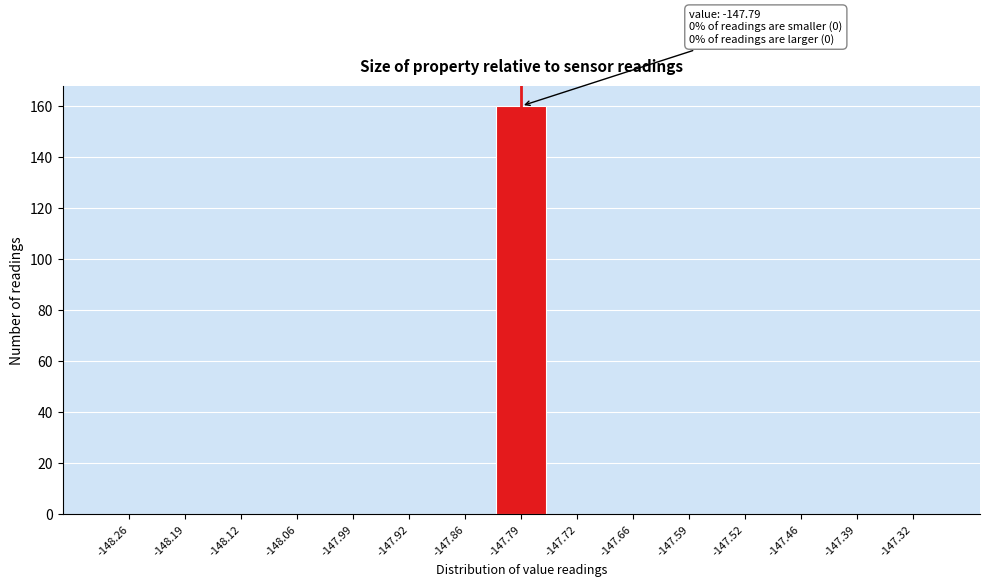

Over which range of the x-axis is the bar tallest?

-147.82 to -147.76